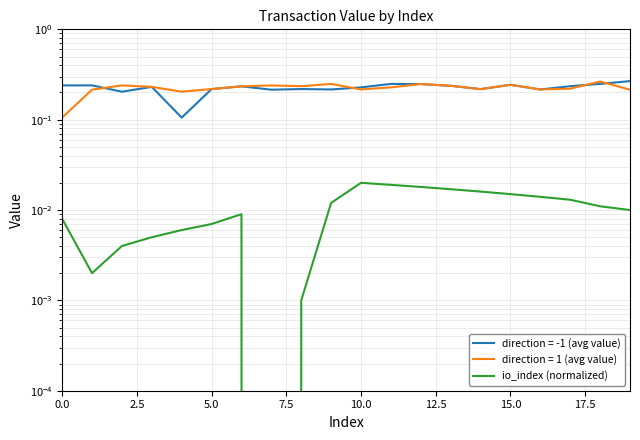

Is it true that the value at 15.0 is 0.0?

False